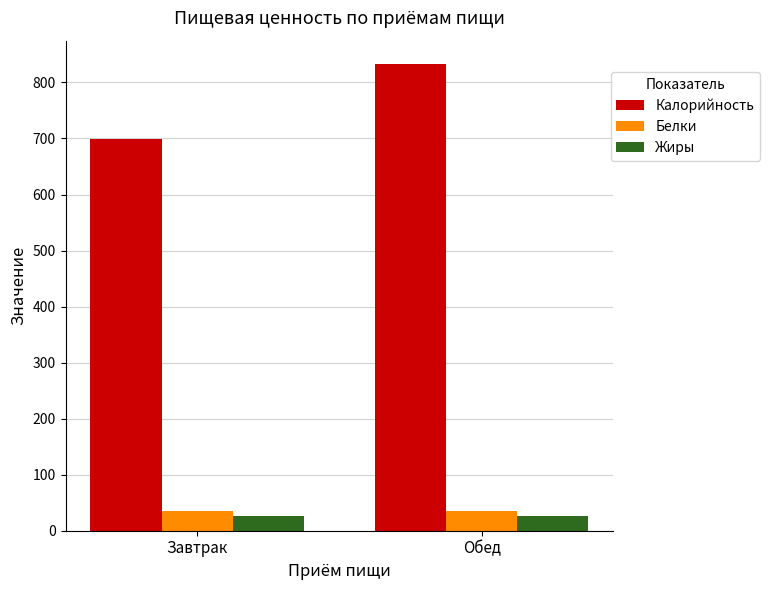

Is the value of Калорийность at Обед greater than the value of Жиры at Завтрак?

Yes